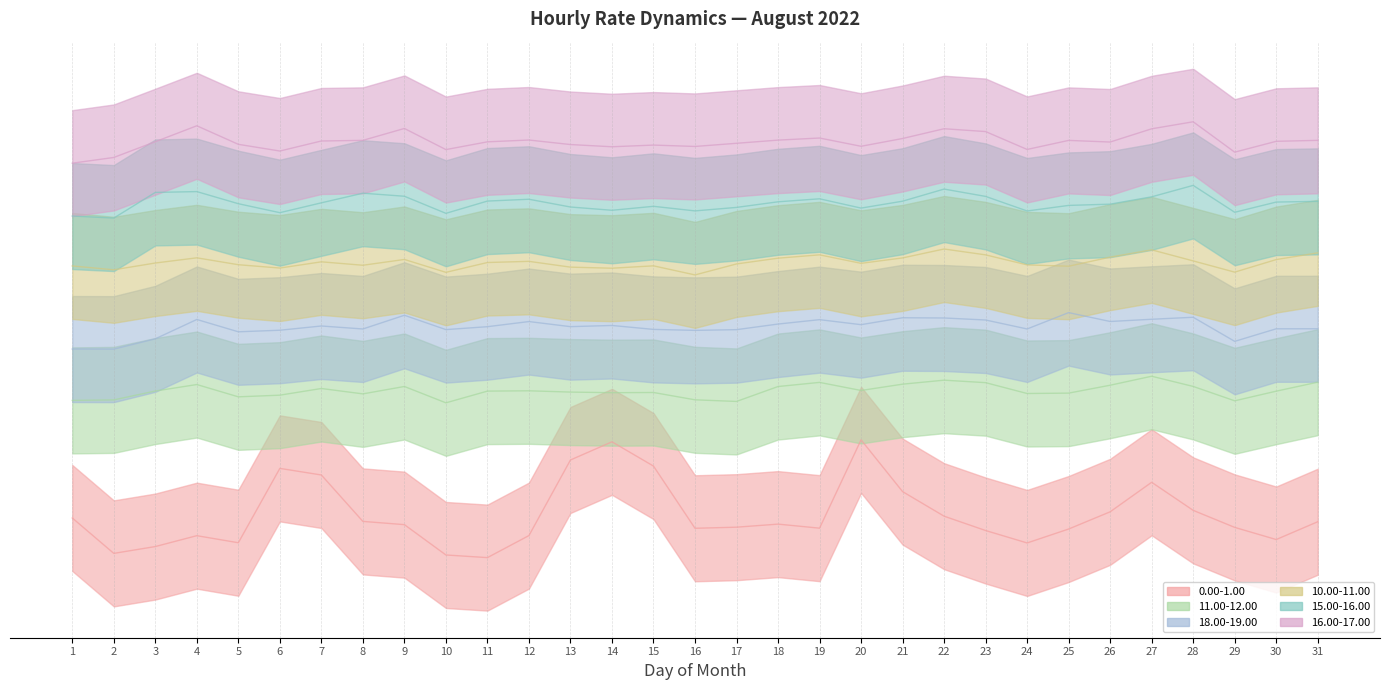

What is the value of the 11.00-12.00 point at the 20th from the left?

2.2